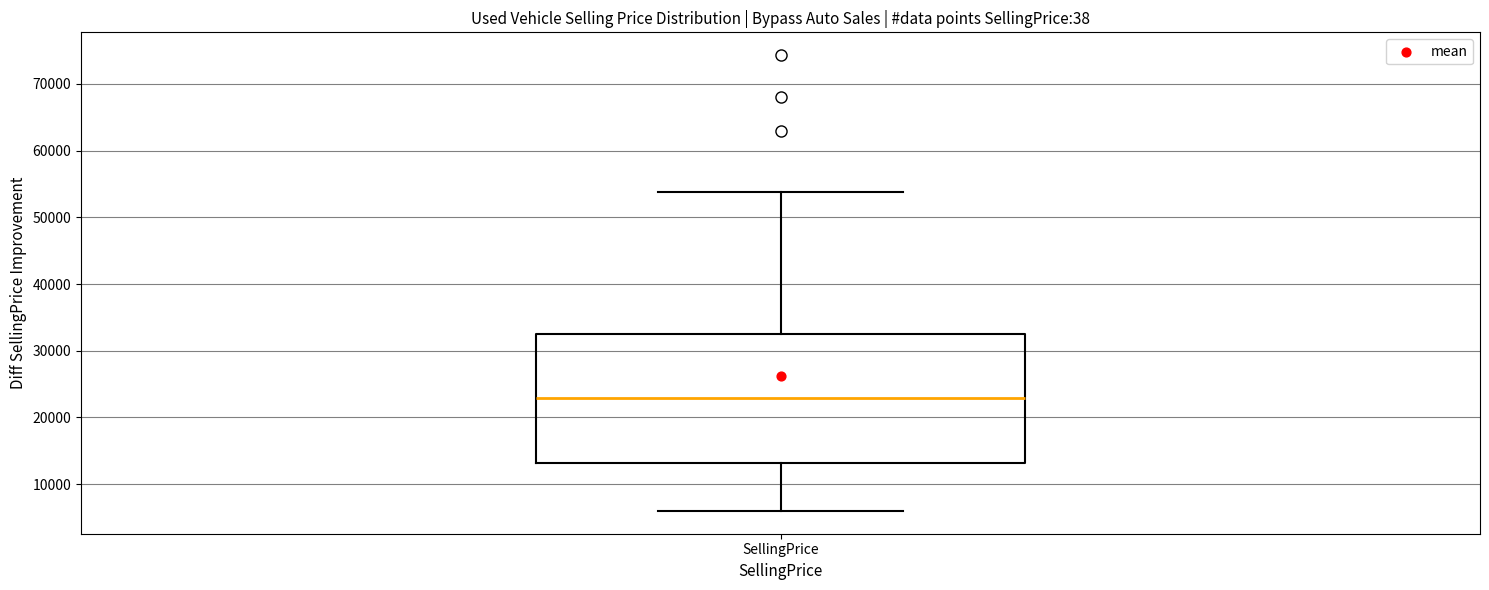

Transcribe this box plot: give where the median line is, the range the box spans, and where the two whiskers end, as read against the y-axis. The values are not printed on the chart, so give them approximately, as read against the axis.

median 23000, box 13000 to 32000, whiskers 6000 to 54000